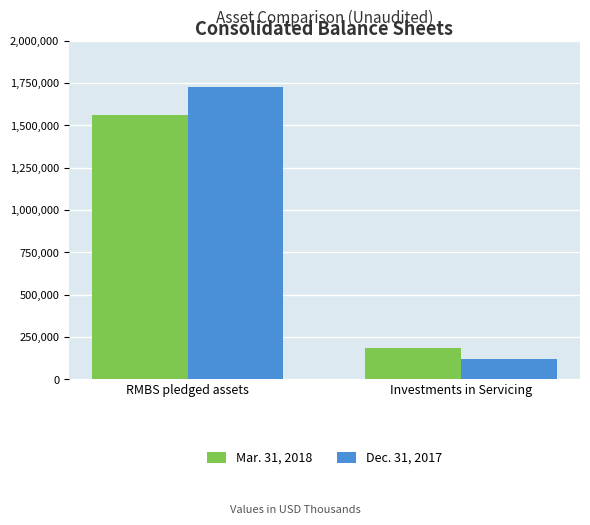

How many bars are there in total?

4